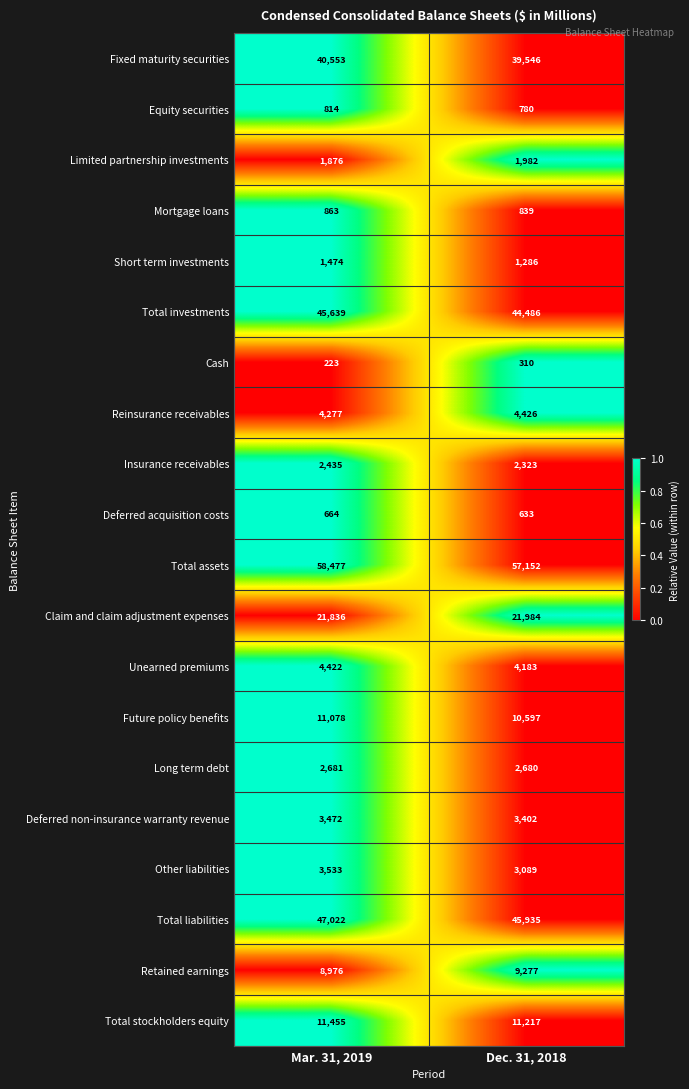

Between Mar. 31, 2019 and Dec. 31, 2018, which series saw the biggest shift?

Total assets